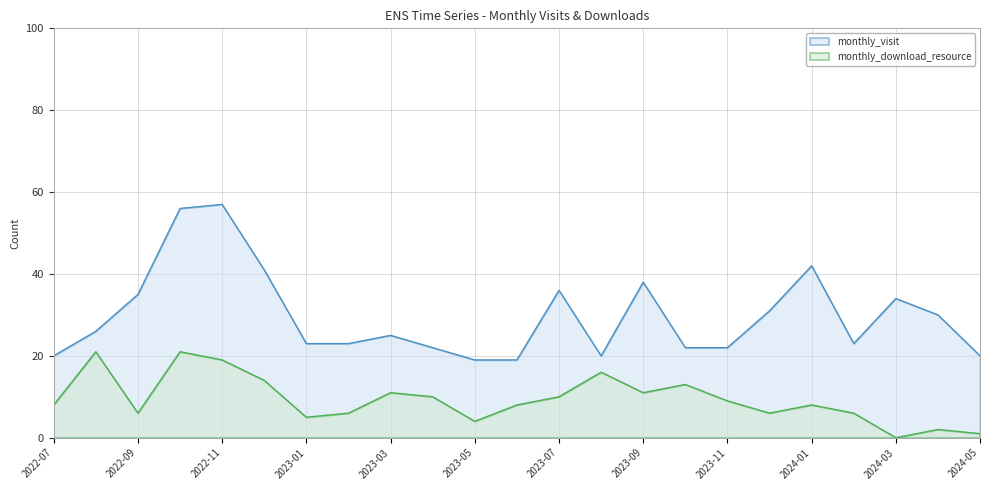

What is the label of the 6th point from the right?

2023-12